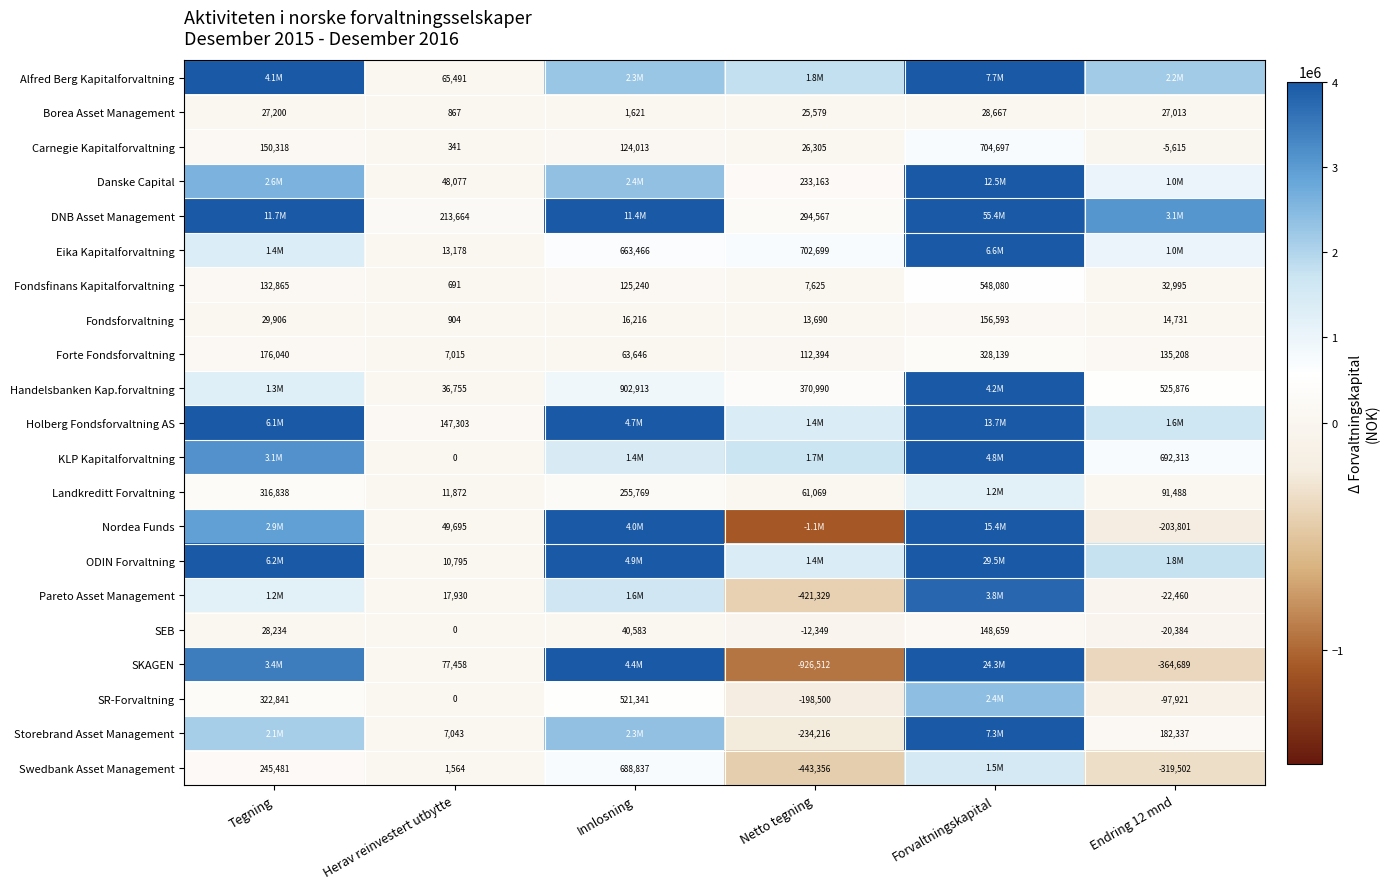

Which label corresponds to the smallest value in the chart?

Netto tegning